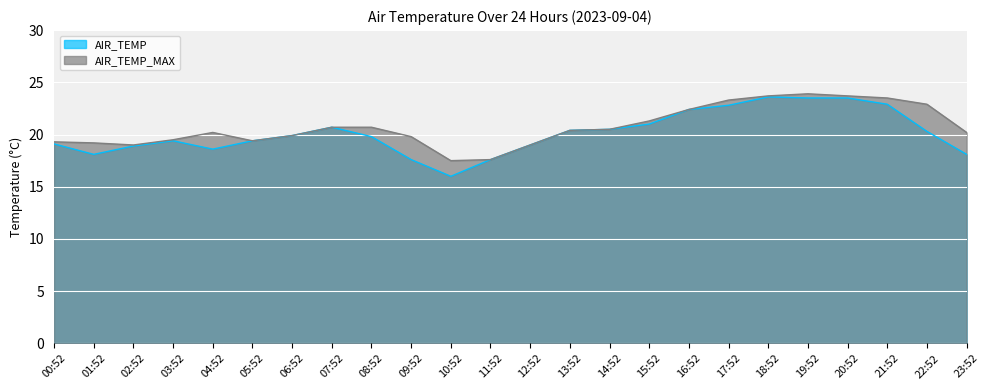

At which category is the sum across all series the highest?

19:52